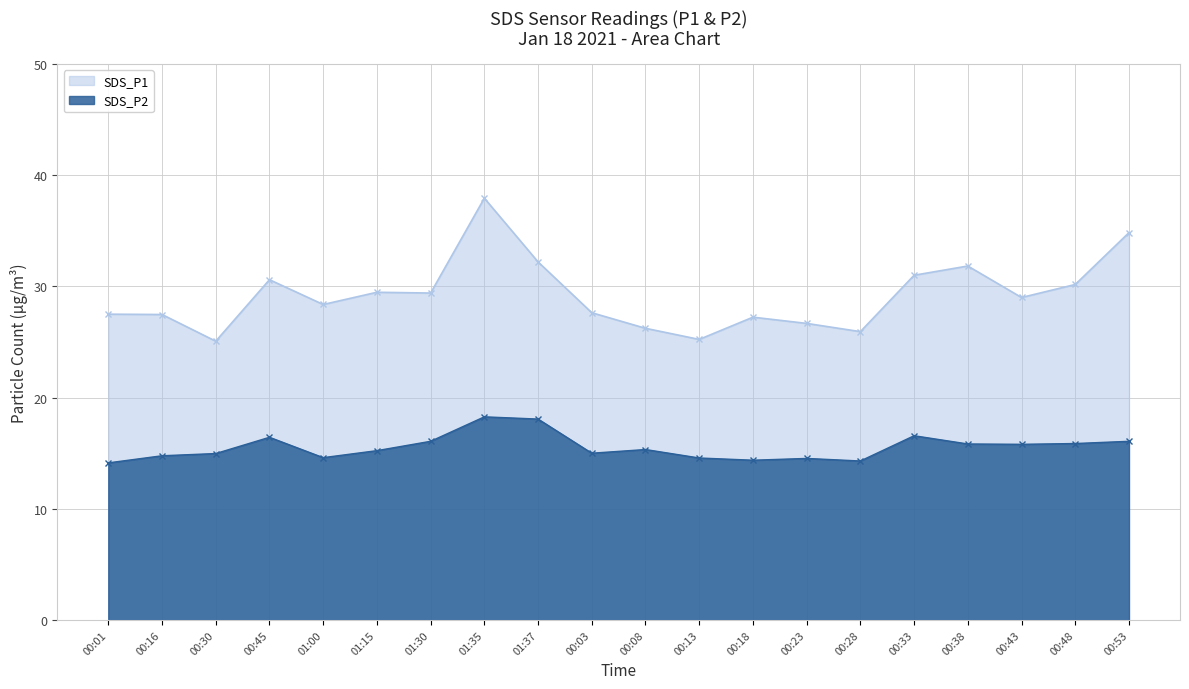

Does the chart have visible grid lines?

Yes